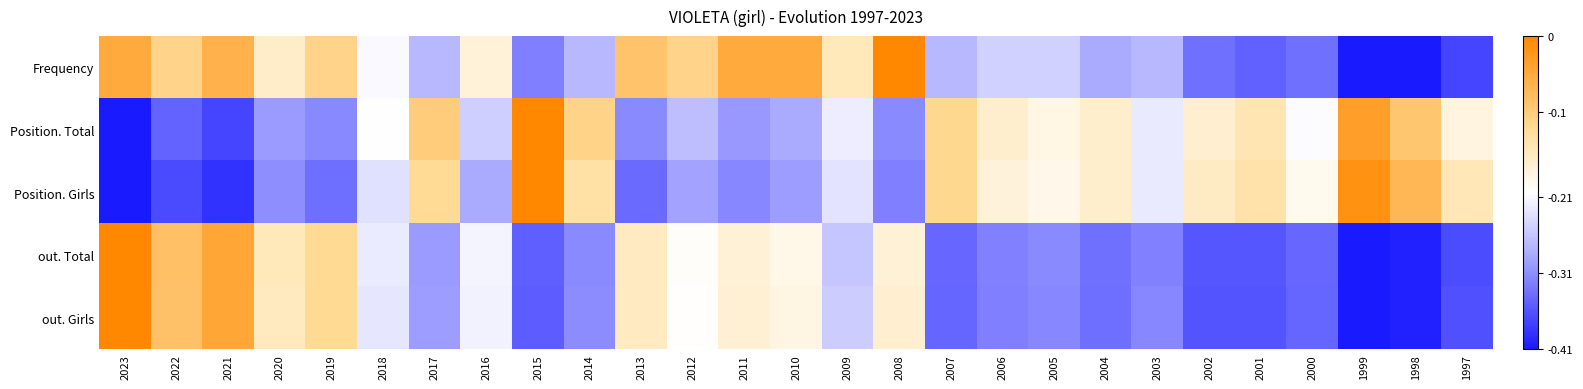

Reading right to left, transcribe all the data shown in this chart.

Frequency: 1997=-0.4	1998=-0.4	1999=-0.4	2000=-0.3	2001=-0.3	2002=-0.3	2003=-0.3	2004=-0.3	2005=-0.2	2006=-0.2	2007=-0.3	2008=-0.0	2009=-0.1	2010=-0.0	2011=-0.0	2012=-0.1	2013=-0.1	2014=-0.3	2015=-0.3	2016=-0.2	2017=-0.3	2018=-0.2	2019=-0.1	2020=-0.2	2021=-0.1	2022=-0.1	2023=-0.0
Position. Total: 1997=-0.2	1998=-0.1	1999=-0.0	2000=-0.2	2001=-0.1	2002=-0.2	2003=-0.2	2004=-0.2	2005=-0.2	2006=-0.2	2007=-0.1	2008=-0.3	2009=-0.2	2010=-0.3	2011=-0.3	2012=-0.3	2013=-0.3	2014=-0.1	2015=-0.0	2016=-0.3	2017=-0.1	2018=-0.2	2019=-0.3	2020=-0.3	2021=-0.4	2022=-0.3	2023=-0.4
Position. Girls: 1997=-0.1	1998=-0.1	1999=-0.0	2000=-0.2	2001=-0.1	2002=-0.2	2003=-0.2	2004=-0.2	2005=-0.2	2006=-0.2	2007=-0.1	2008=-0.3	2009=-0.2	2010=-0.3	2011=-0.3	2012=-0.3	2013=-0.3	2014=-0.1	2015=-0.0	2016=-0.3	2017=-0.1	2018=-0.2	2019=-0.3	2020=-0.3	2021=-0.4	2022=-0.4	2023=-0.4
out. Total: 1997=-0.4	1998=-0.4	1999=-0.4	2000=-0.3	2001=-0.4	2002=-0.4	2003=-0.3	2004=-0.3	2005=-0.3	2006=-0.3	2007=-0.3	2008=-0.2	2009=-0.3	2010=-0.2	2011=-0.2	2012=-0.2	2013=-0.2	2014=-0.3	2015=-0.4	2016=-0.2	2017=-0.3	2018=-0.2	2019=-0.1	2020=-0.1	2021=-0.0	2022=-0.1	2023=-0.0
out. Girls: 1997=-0.4	1998=-0.4	1999=-0.4	2000=-0.3	2001=-0.4	2002=-0.4	2003=-0.3	2004=-0.3	2005=-0.3	2006=-0.3	2007=-0.3	2008=-0.2	2009=-0.3	2010=-0.2	2011=-0.2	2012=-0.2	2013=-0.2	2014=-0.3	2015=-0.4	2016=-0.2	2017=-0.3	2018=-0.2	2019=-0.1	2020=-0.2	2021=-0.0	2022=-0.1	2023=-0.0